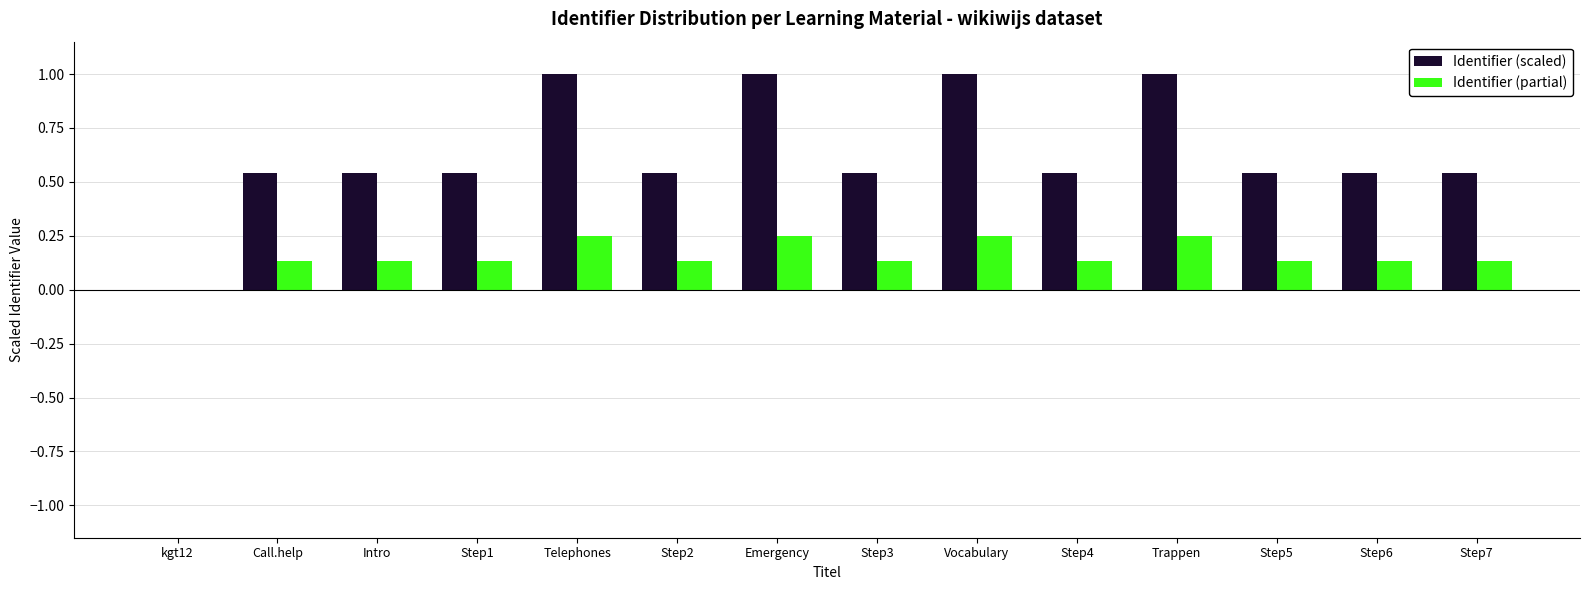

Is the value of Identifier (partial) at Telephones greater than the value of Identifier (scaled) at Step6?

No